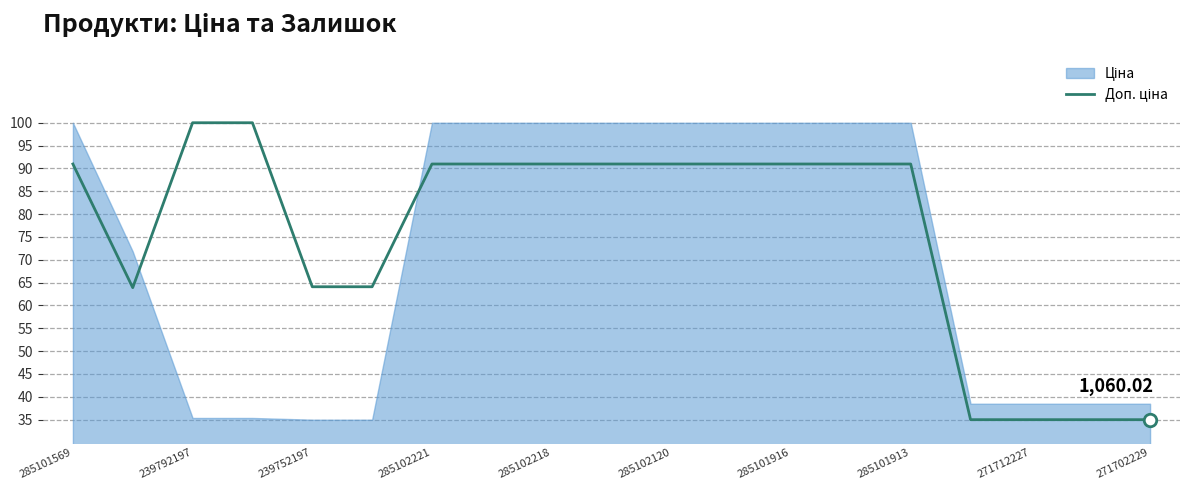

How many interior local valleys (lower than both neighbors) does the data have?

1